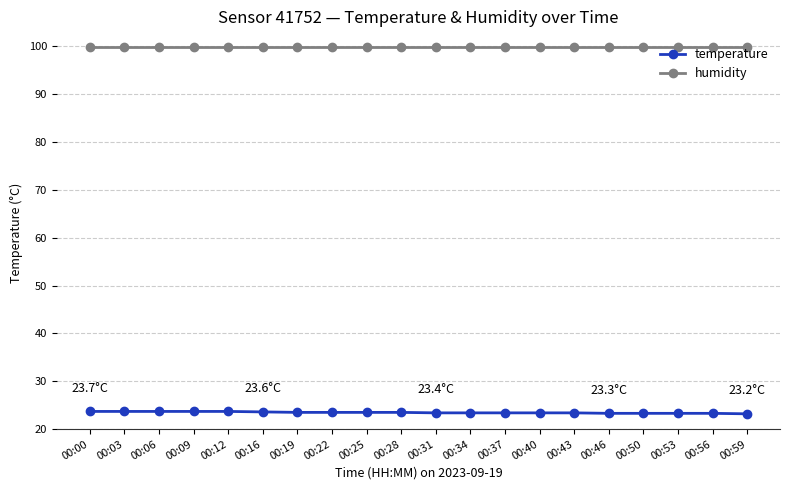

What is the sum of the humidity values at 00:56 and 00:59?

199.8